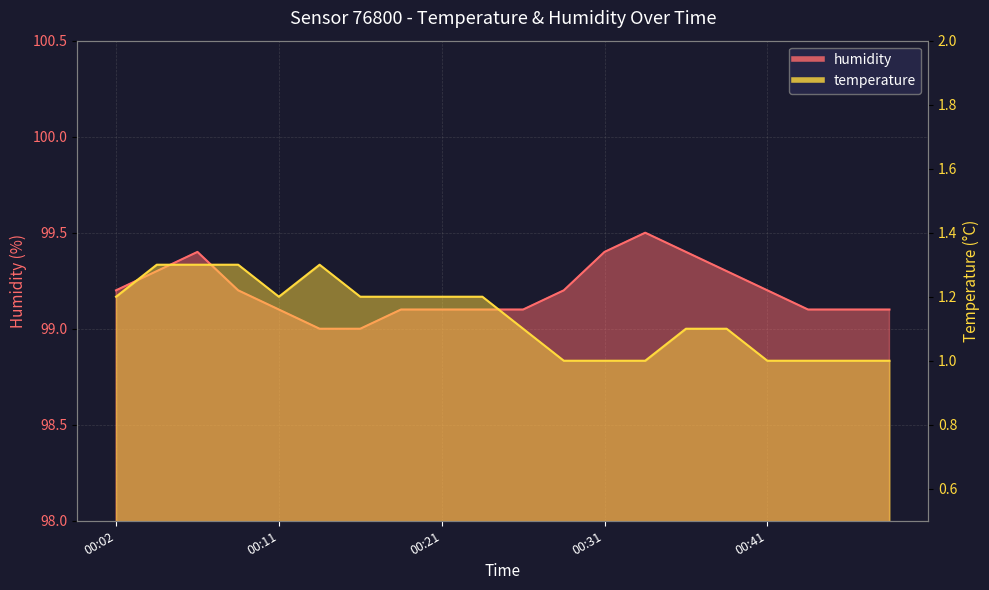

True or false: temperature and humidity intersect in this chart.

False